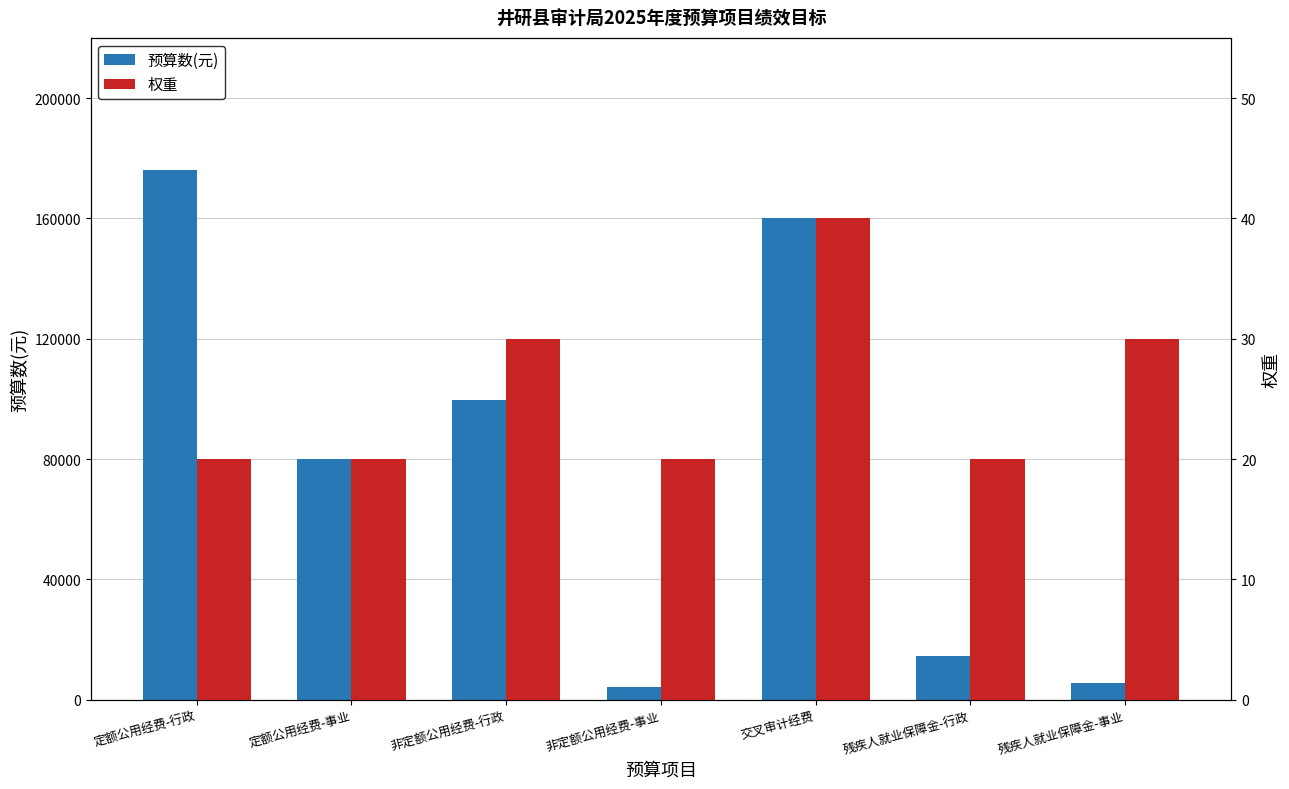

Which category has the lowest value in the 权重 series?

定额公用经费-行政